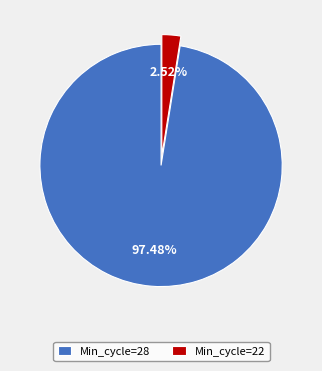

Which slice is the largest?

Min_cycle=28